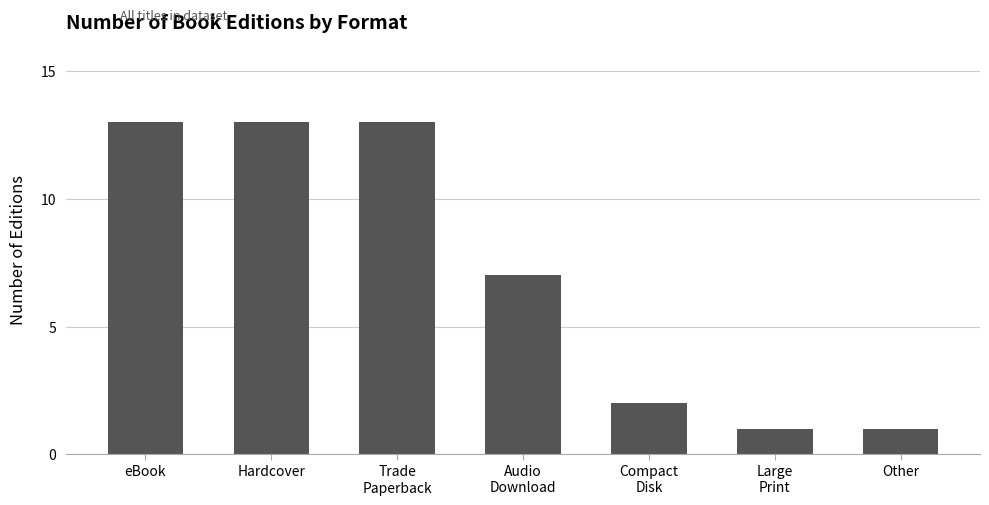

The chart shows a value of 20 at Hardcover. True or false?

False